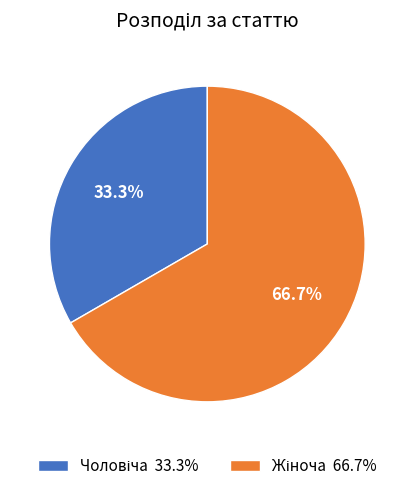

Does any single category account for the majority?

Yes